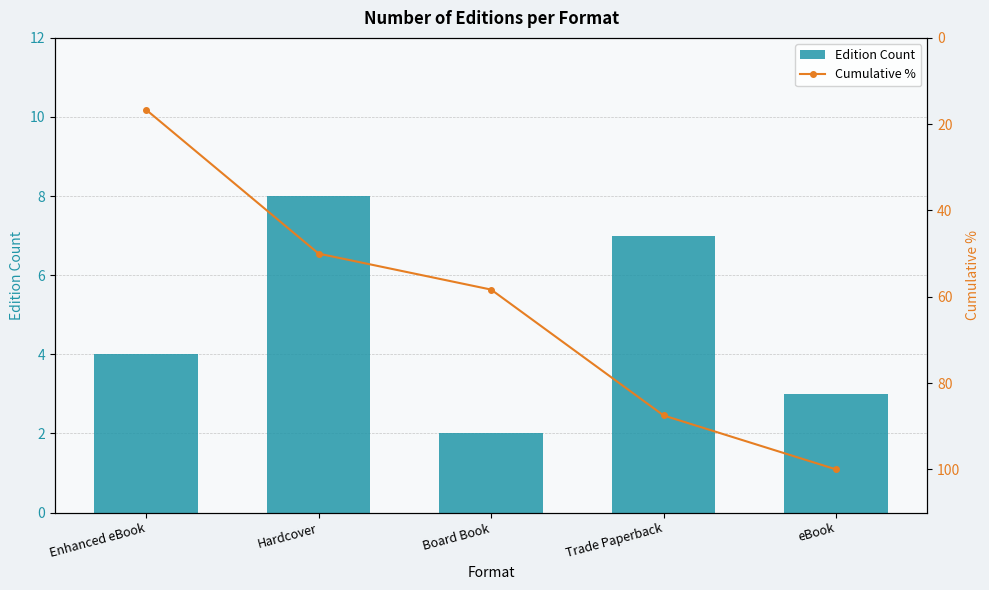

What is the difference between the highest and lowest values at Hardcover?

42.0